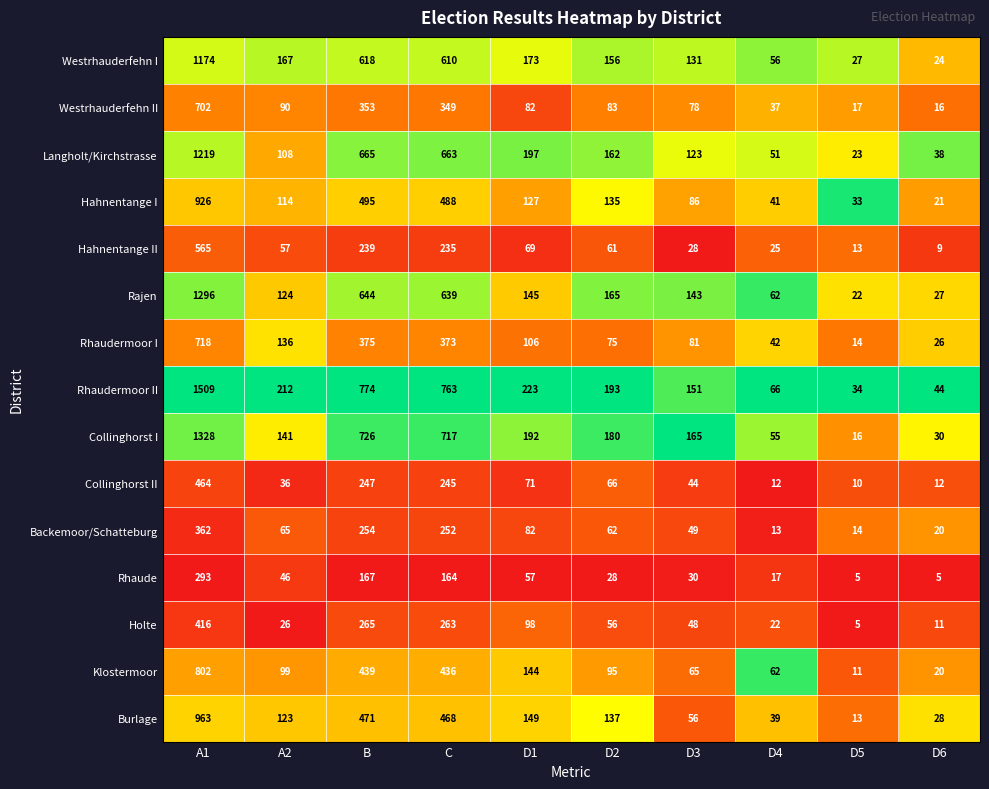

Which label corresponds to the largest value in the chart?

A1